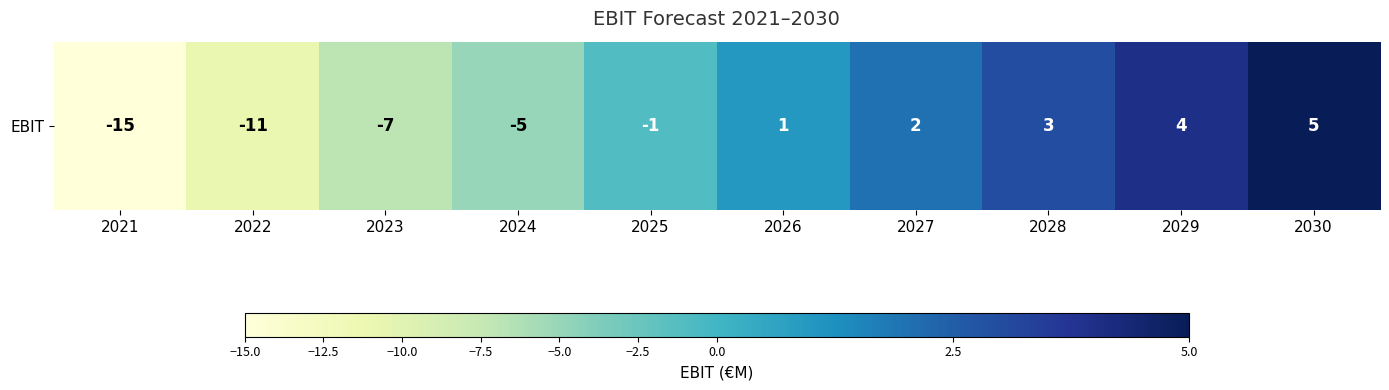

How many data points are less than 1?

5